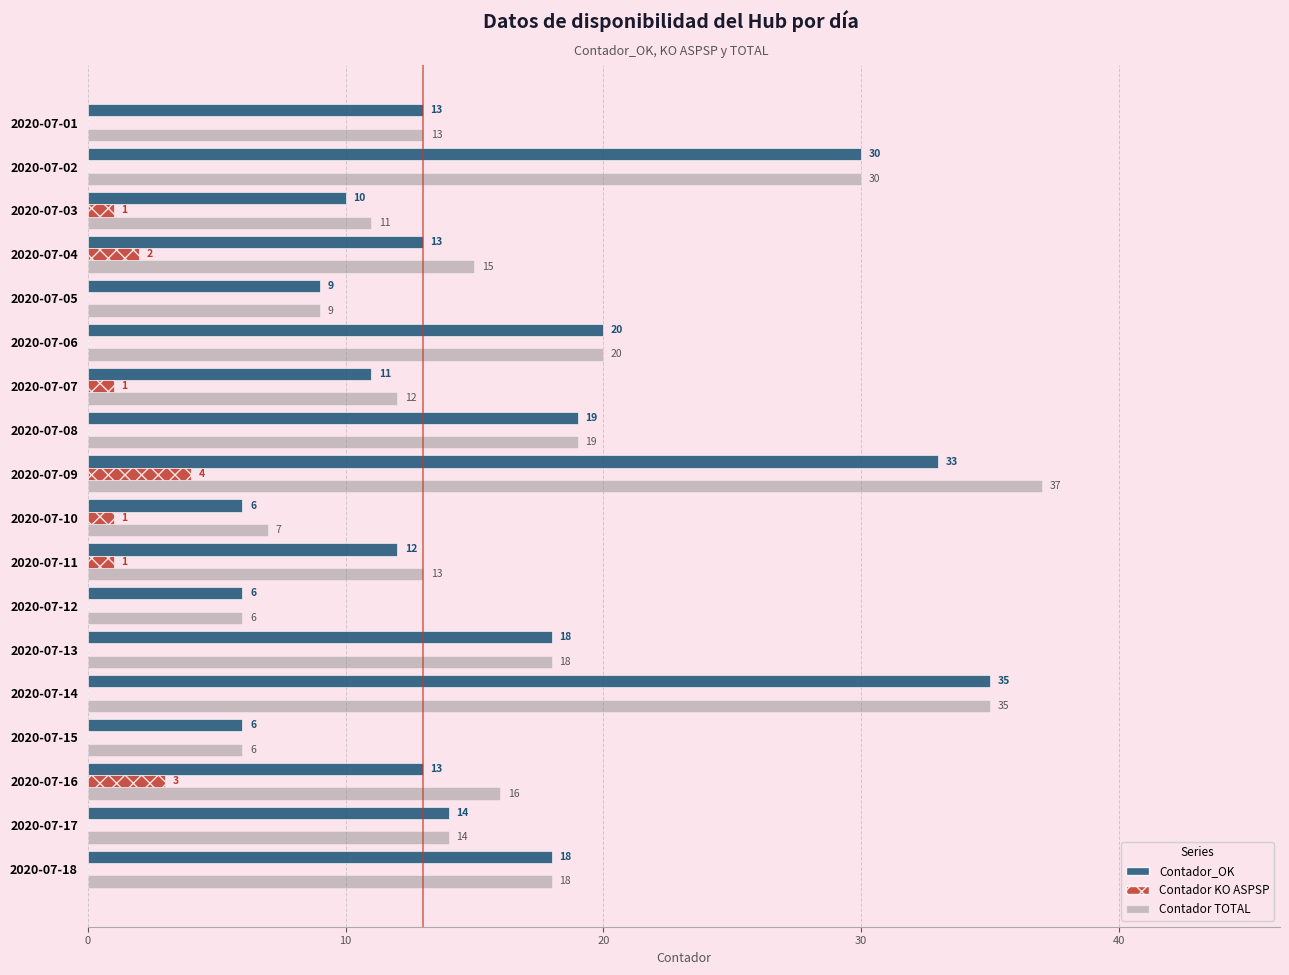

True or false: Contador TOTAL has a value of 46 at 2020-07-02.

False